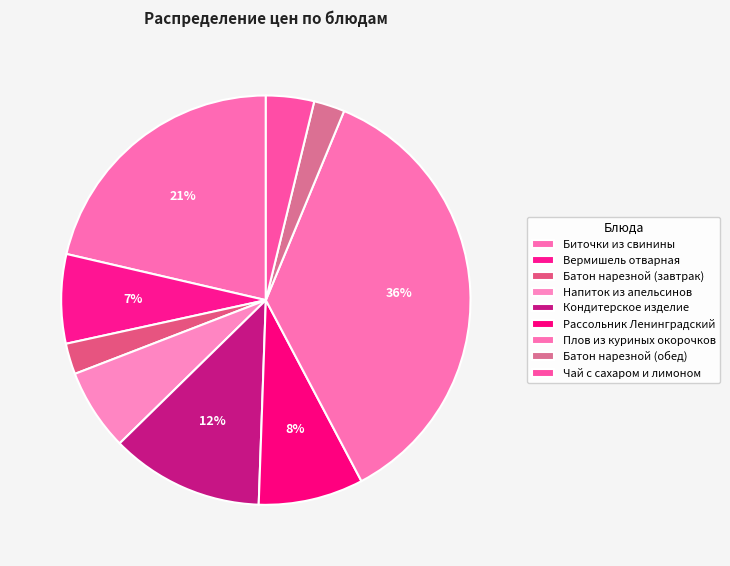

Count the number of slices in the pie.

9